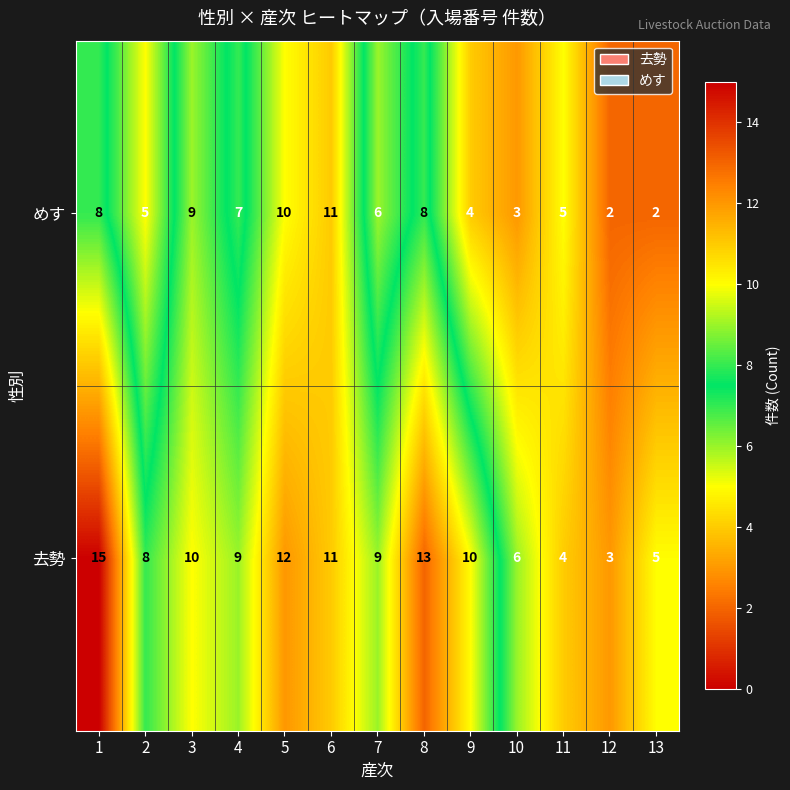

How many data points in 去勢 are less than 9?

5